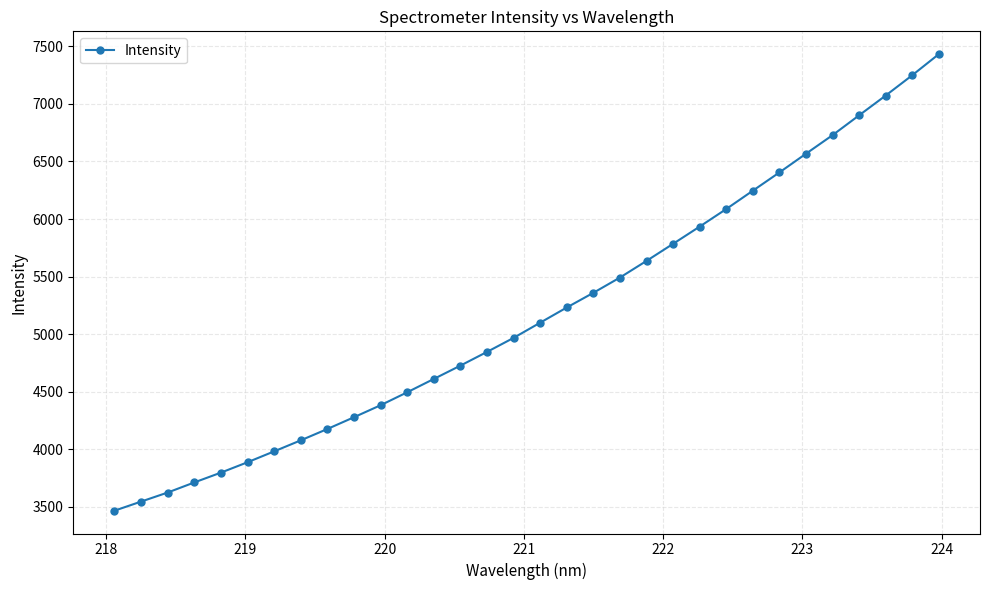

What is the value of the 9th point from the left?

4177.2